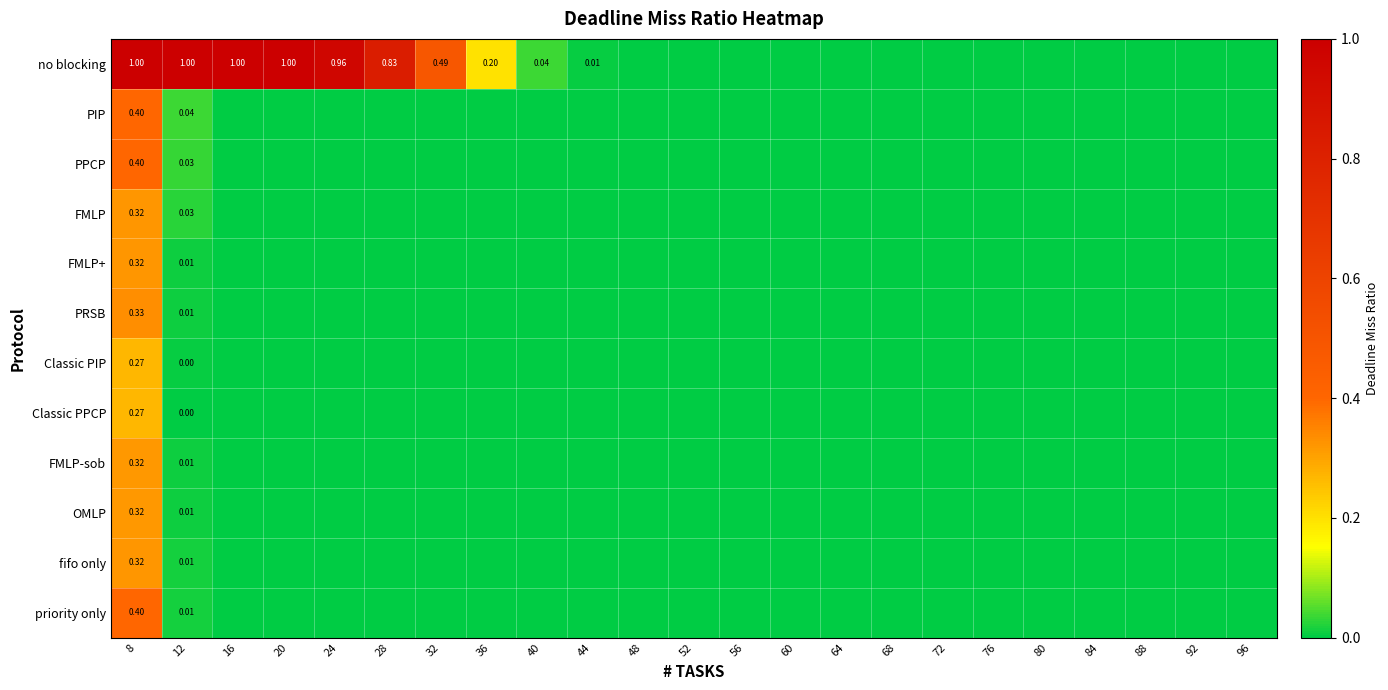

How many positive values does the FMLP series have?

2